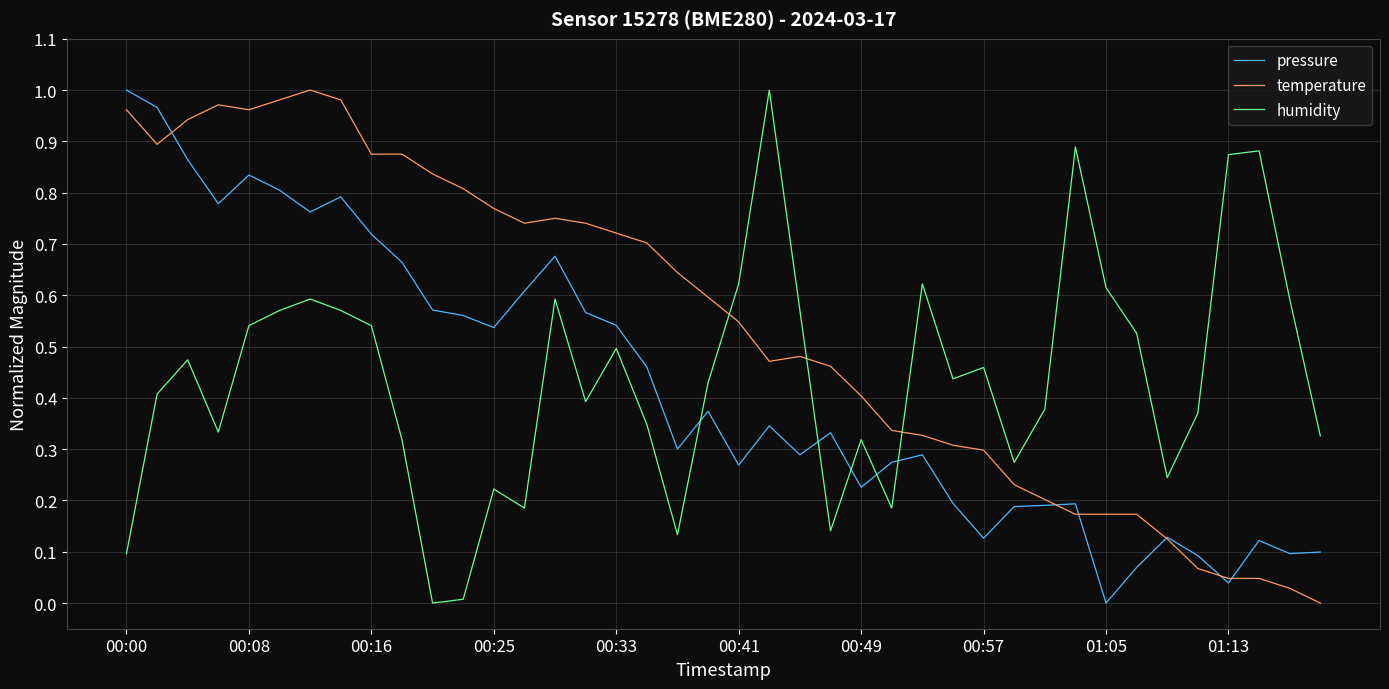

True or false: pressure and humidity cross at least once.

True